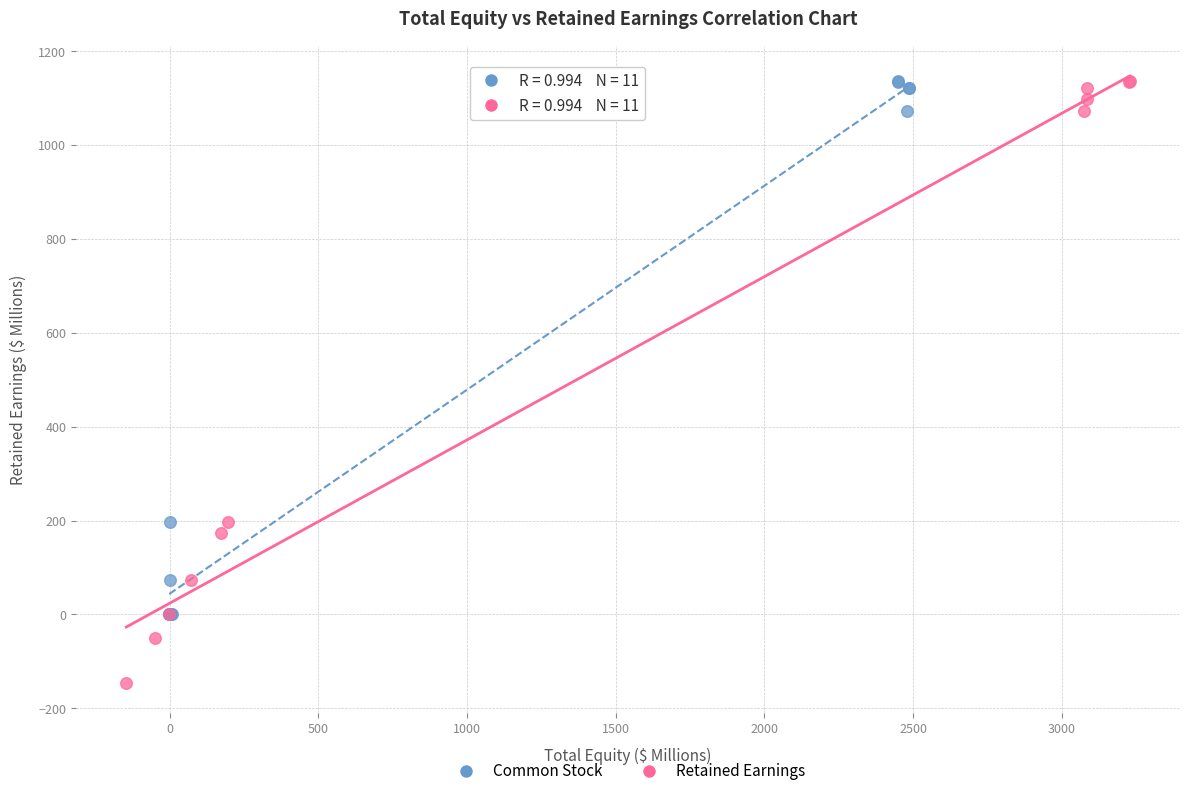

Which series reaches the minimum Y coordinate?

Retained Earnings